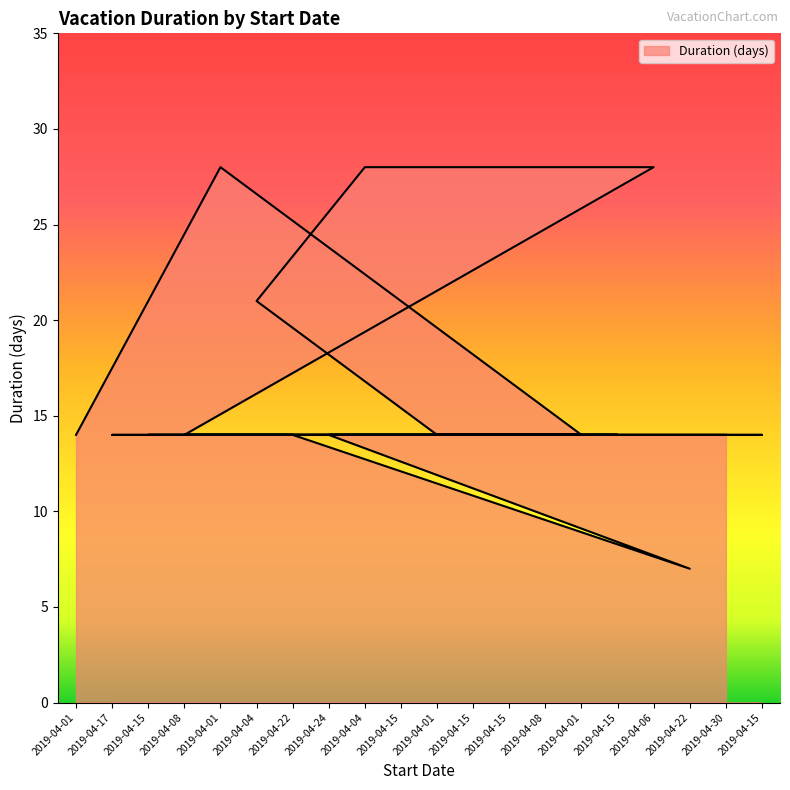

At which category does the data reach its first local valley?

2019-04-22